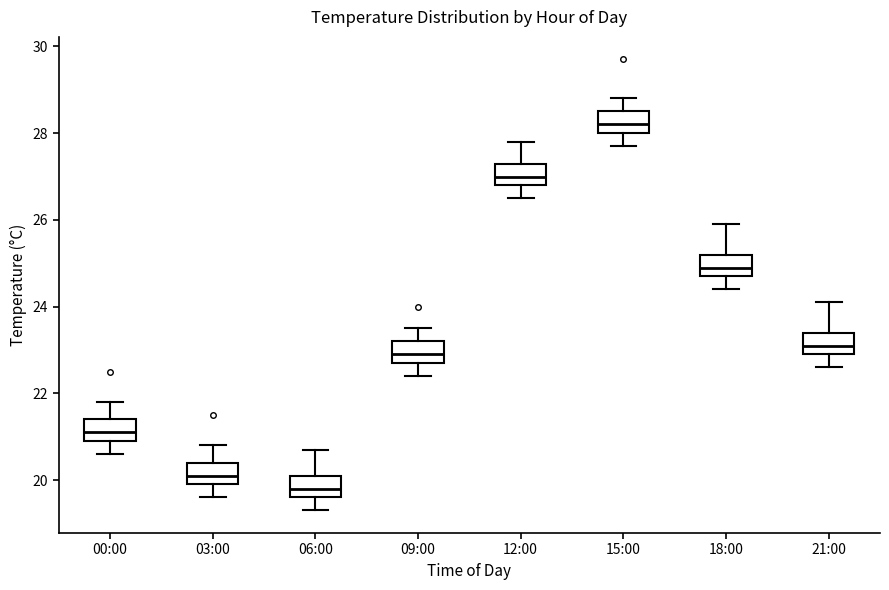

Which box has the lowest median line?

06:00